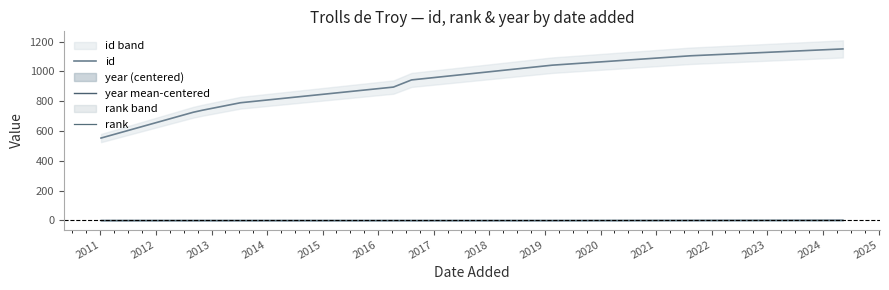

Where do rank and year mean-centered first cross each other?

2017 and 2018